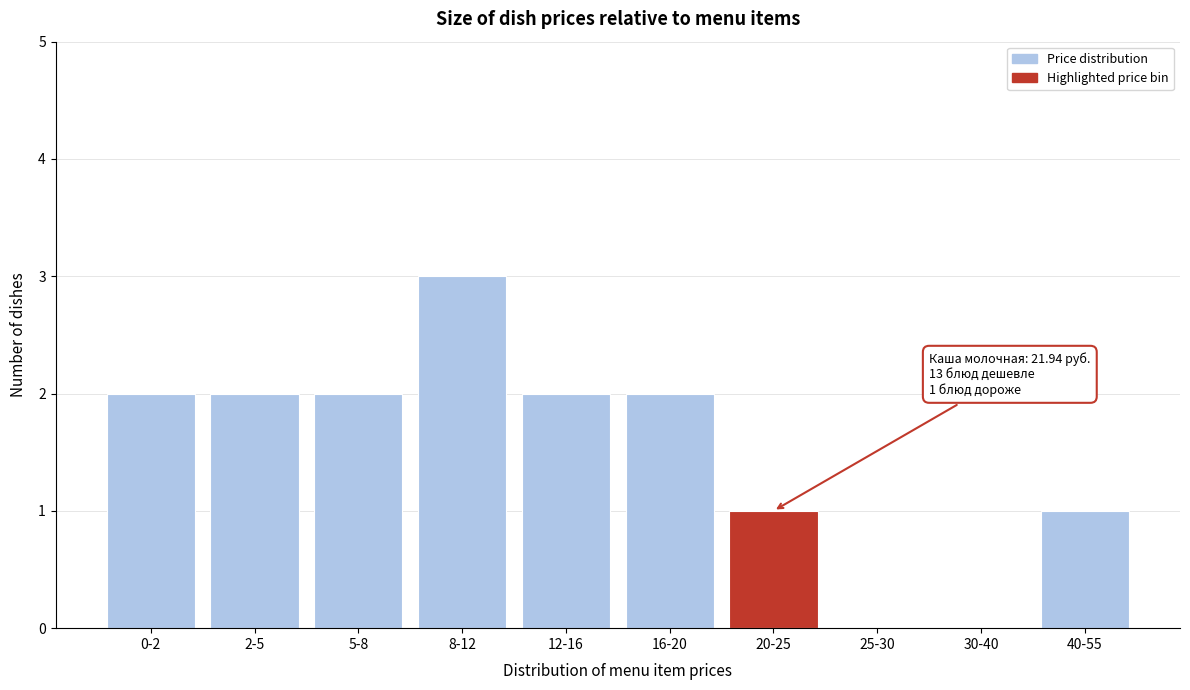

Reading left to right, extract all data points from this chart.

0-2=2	2-5=2	5-8=2	8-12=3	12-16=2	16-20=2	20-25=1	25-30=0	30-40=0	40-55=1